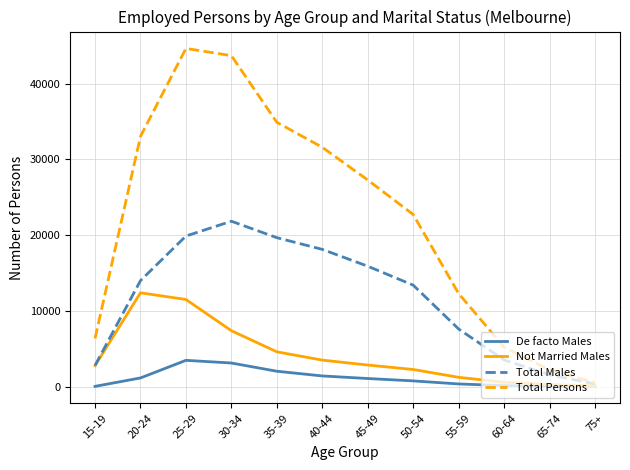

Which series has the largest total across all categories?

Total Persons